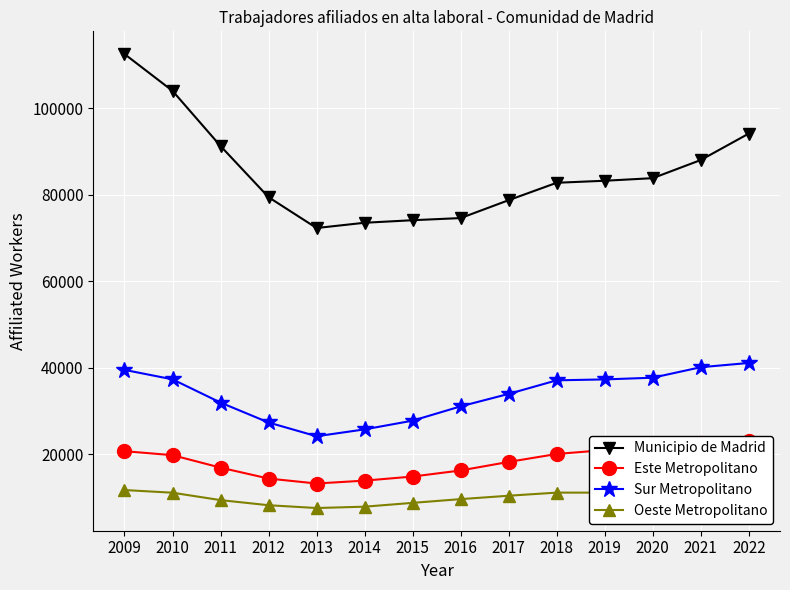

Reading left to right, transcribe all the data shown in this chart.

Municipio de Madrid: 112522	104008	91250	79417	72289	73505	74094	74589	78729	82752	83220	83817	88010	94130
Este Metropolitano: 20686	19762	16879	14354	13211	13876	14819	16226	18204	20036	20946	21400	22624	22980
Sur Metropolitano: 39484	37298	31924	27318	24137	25726	27743	31049	33933	37070	37282	37674	40101	41085
Oeste Metropolitano: 11698	11081	9369	8188	7541	7851	8734	9599	10384	11103	11096	10920	11611	12380